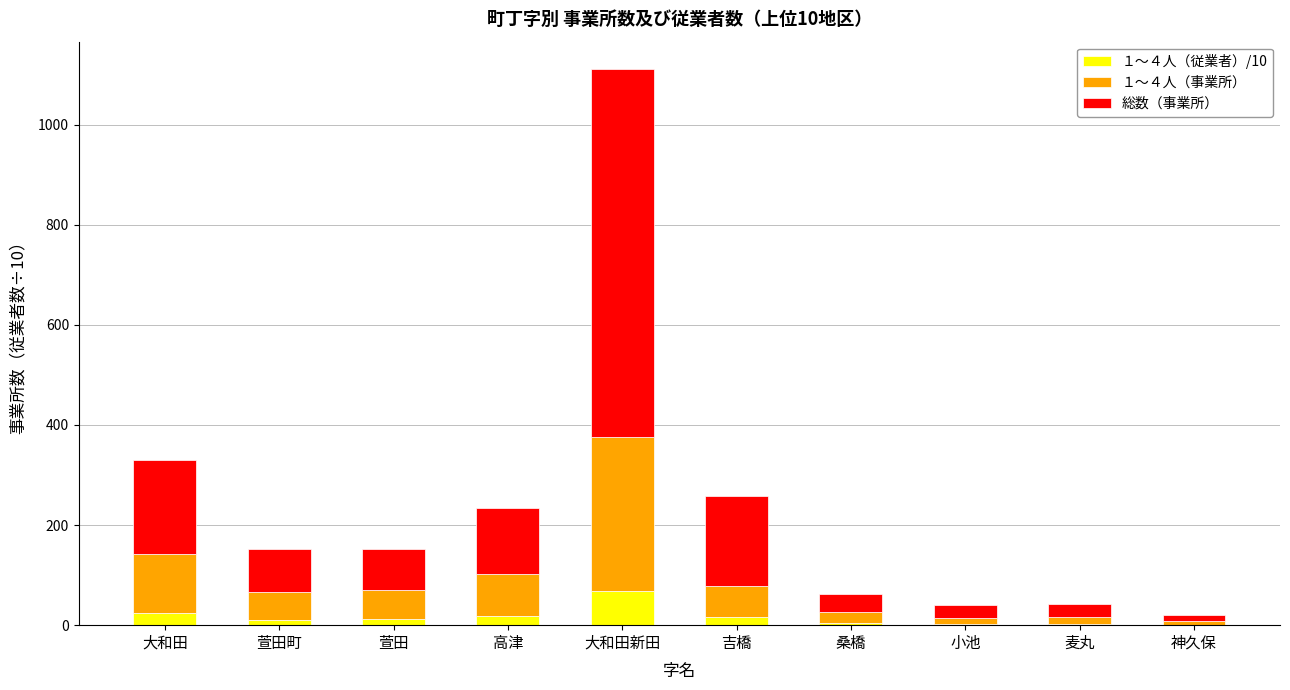

At which category is the sum across all series the highest?

大和田新田